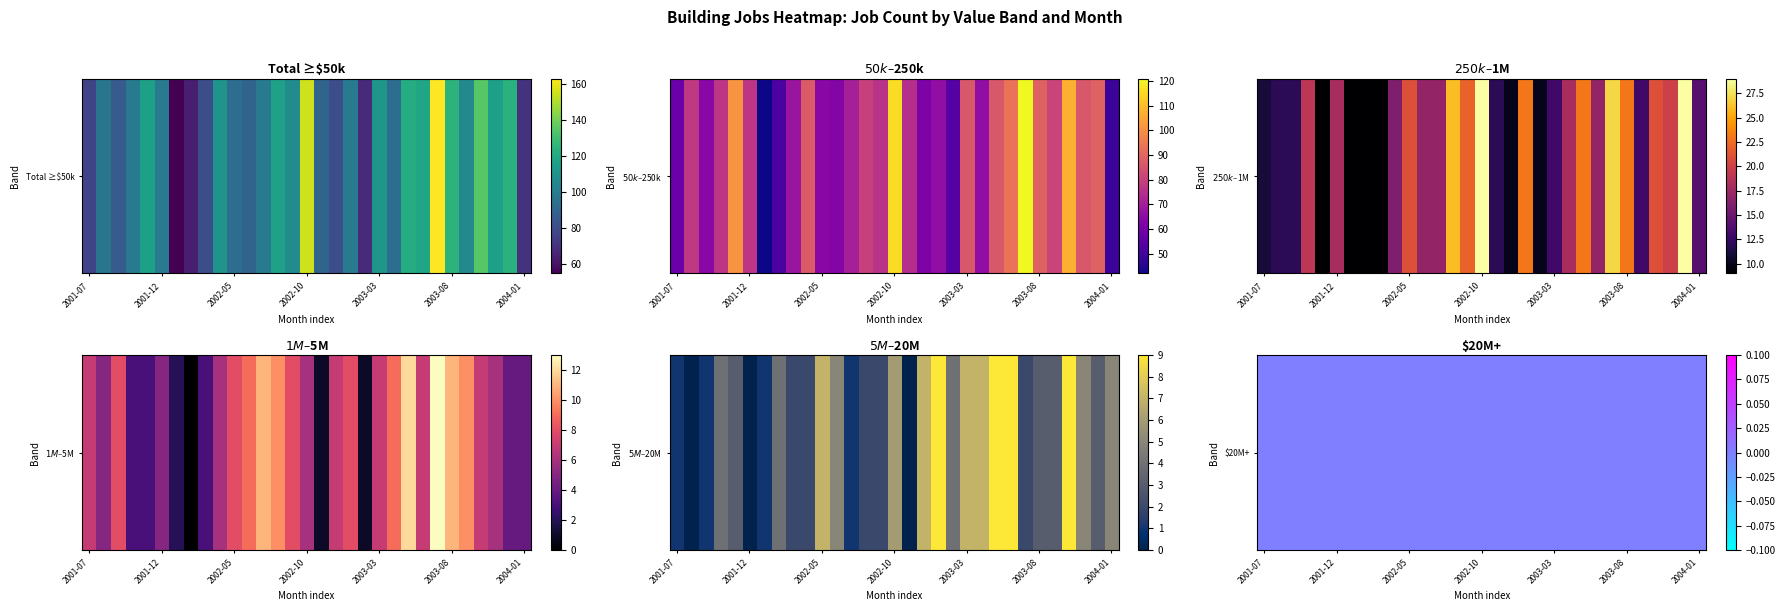

Reading left to right, extract all data points from this chart.

2001-07: 77	58	11	7	1	0
2002-07: 100	71	17	11	1	0
2003-07: 163	121	27	13	2	0
2004-01: 71	49	14	4	5	0
2001-08: 97	78	12	5	0	0
2002-08: 117	80	26	10	2	0
2003-08: 125	89	23	11	3	0
2001-09: 86	64	12	8	1	0
2002-09: 107	76	22	8	2	0
2003-09: 106	81	13	10	3	0
2001-10: 99	77	19	3	4	0
2002-10: 155	116	29	6	6	0
2003-10: 135	107	21	7	9	0
2001-11: 116	101	9	3	3	0
2002-11: 90	75	12	1	0	0
2003-11: 116	86	20	6	5	0
2001-12: 100	77	18	5	0	0
2002-12: 81	62	10	7	7	0
2003-12: 124	89	29	4	3	0
2002-01: 55	42	9	2	1	0
2003-01: 99	66	23	8	9	0
2002-02: 64	52	9	0	4	0
2003-02: 68	54	10	1	4	0
2002-03: 81	68	9	3	2	0
2003-03: 112	86	13	7	7	0
2002-04: 111	87	16	6	2	0
2003-04: 94	66	18	9	7	0
2002-05: 94	64	21	8	7	0
2003-05: 122	86	23	12	9	0
2002-06: 90	63	17	9	5	0
2003-06: 119	93	17	7	9	0